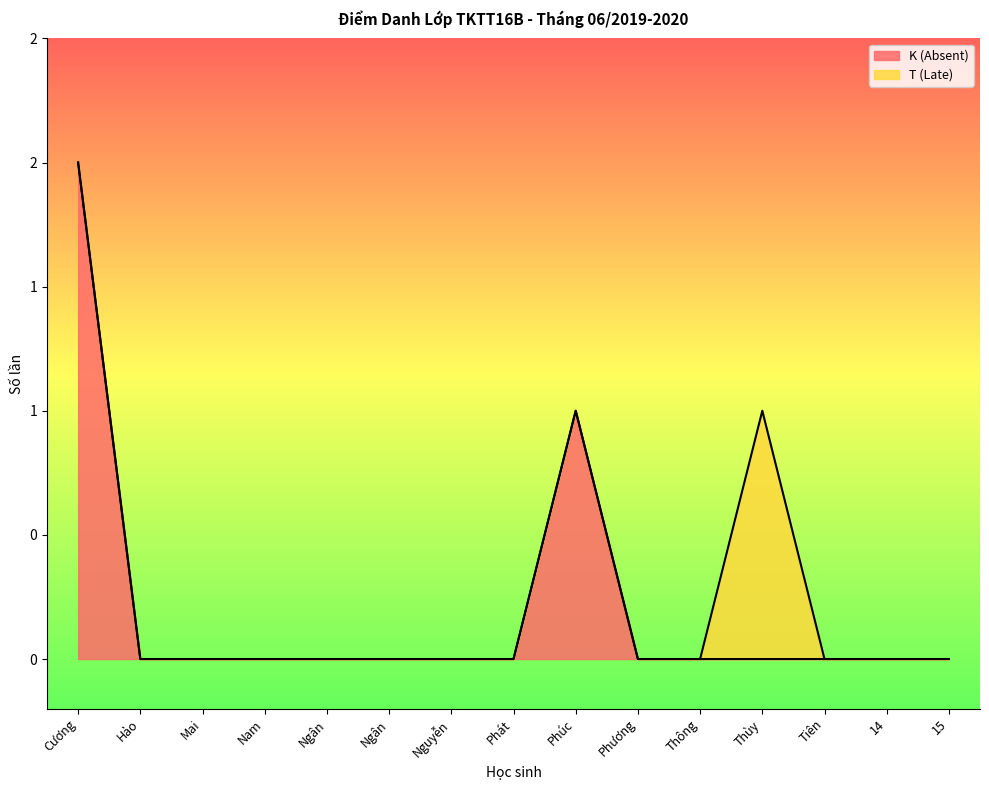

Reading left to right, what are all the values shown in this chart?

2	0	0	0	0	0	0	0	1	0	0	0	0	0	0